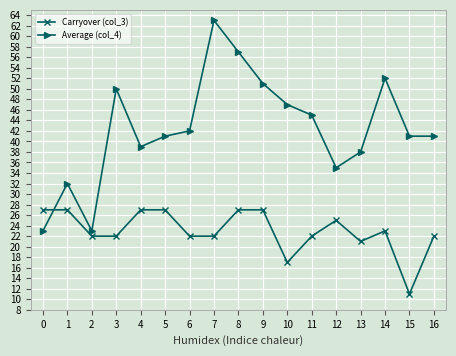

The Carryover (col_3) series shows 32 at 6. True or false?

False